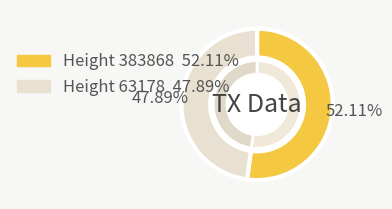

What is the largest slice in the pie chart?

383868